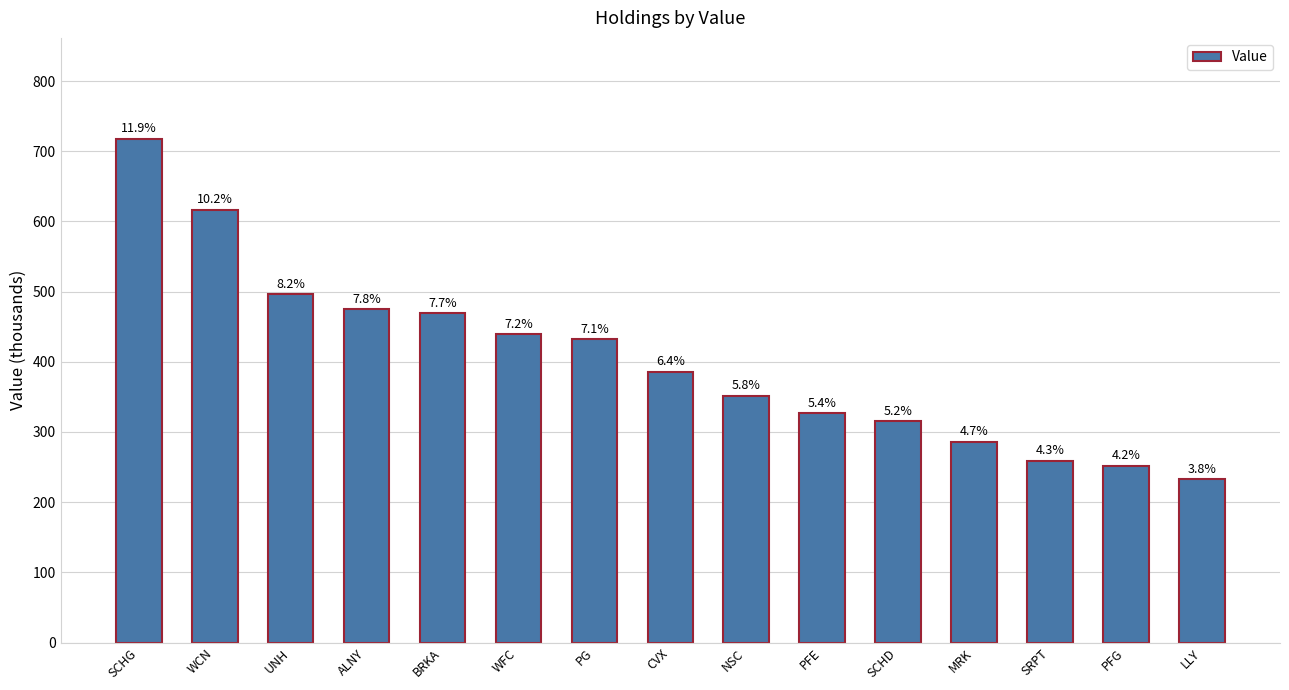

What is the minimum value shown in the chart?

233